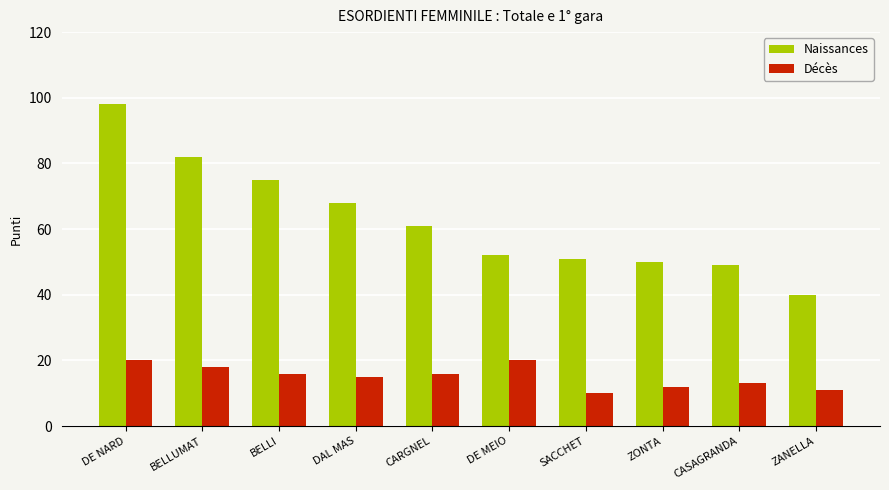

Which series has the widest spread of values?

Naissances